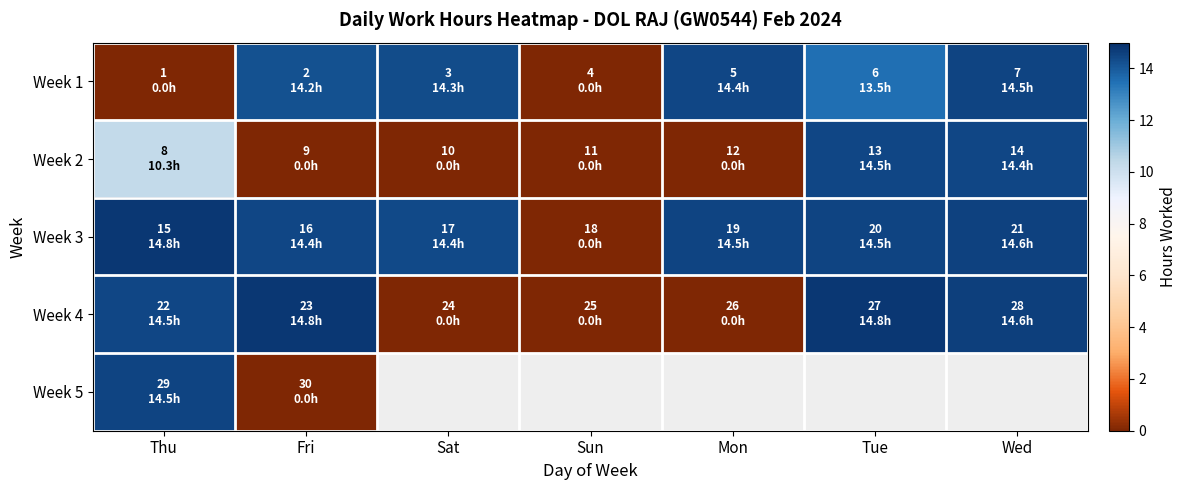

List the series in order of their peak value, lowest first.

Week 2, Week 1, Week 5, Week 4, Week 3